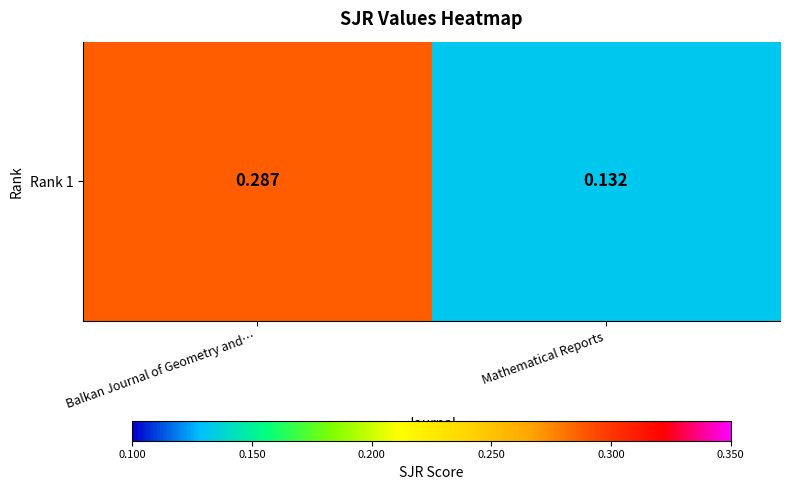

What is the sum of the values at Balkan Journal of Geometry and… and Mathematical Reports?

0.4